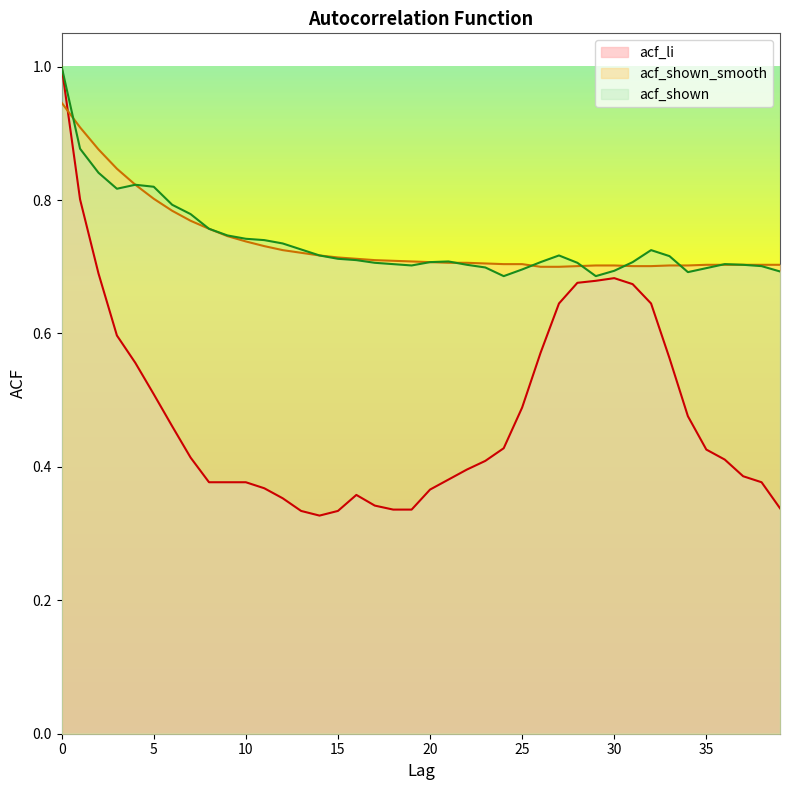

Is the value of acf_li at 1 greater than the value of acf_shown at 33?

Yes